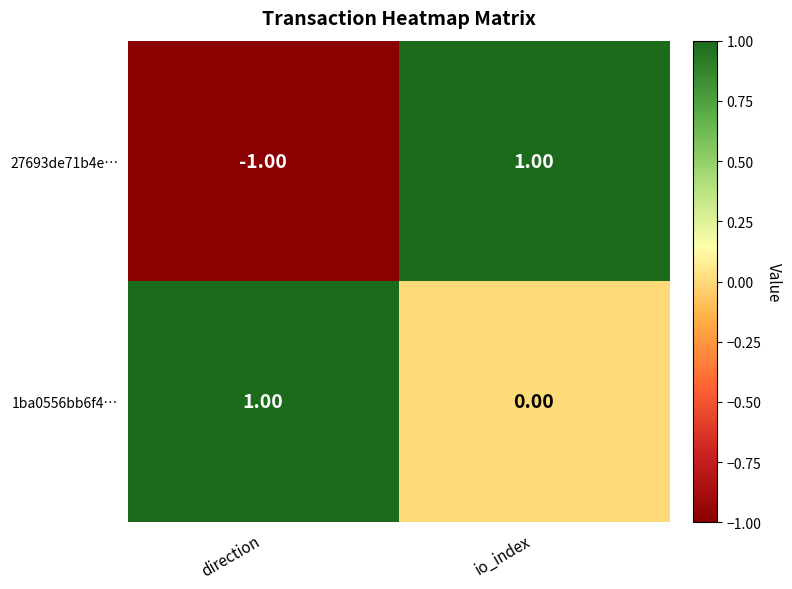

At which label does 27693de71b4e… reach its minimum?

direction